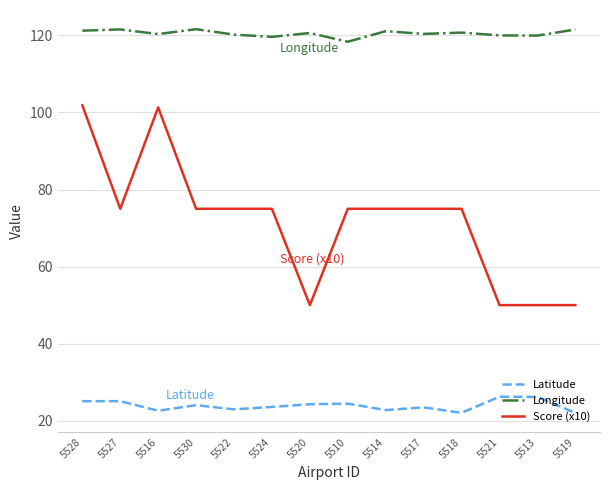

Between 5516 and 5530, which series saw the biggest shift?

Score (x10)